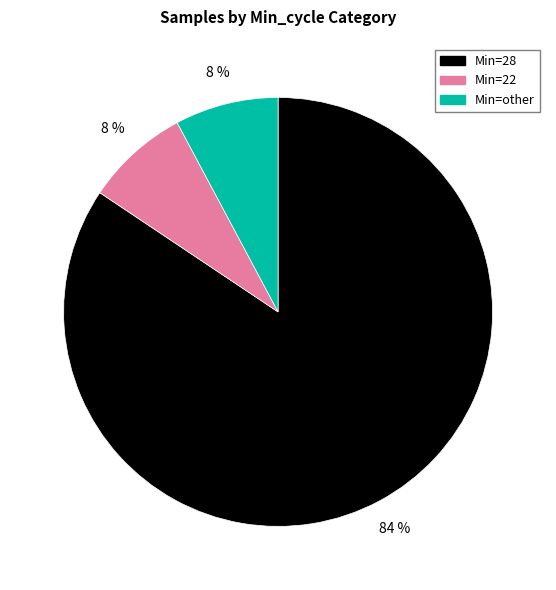

How many slices are in this pie chart?

3